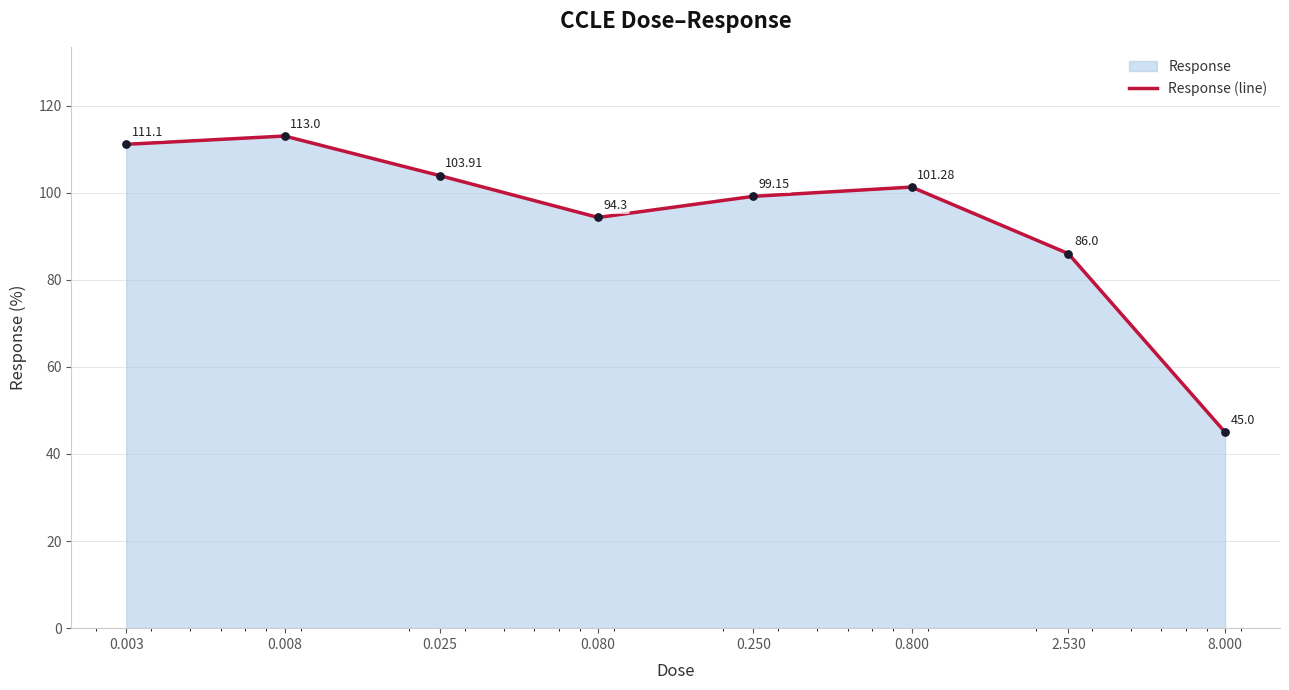

Approximately how many times larger is the value at 0.008 compared to 8.000?

2.5